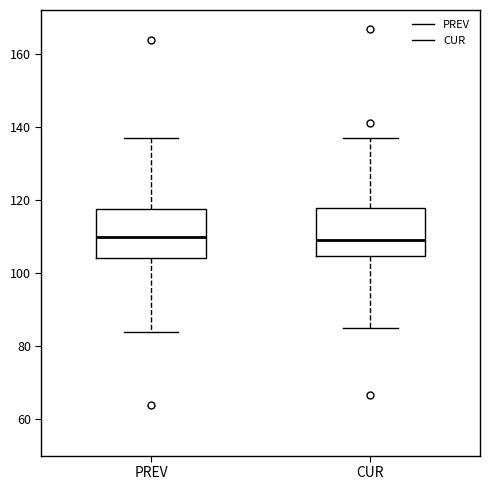

Reading left to right, read every box against the y-axis: the position of its median line, the range the box covers, and the ends of its whiskers. The values are not printed on the chart, so give them approximately, as read against the axis.

PREV: median 110, box 104 to 118, whiskers 84 to 136
CUR: median 110, box 104 to 118, whiskers 84 to 136